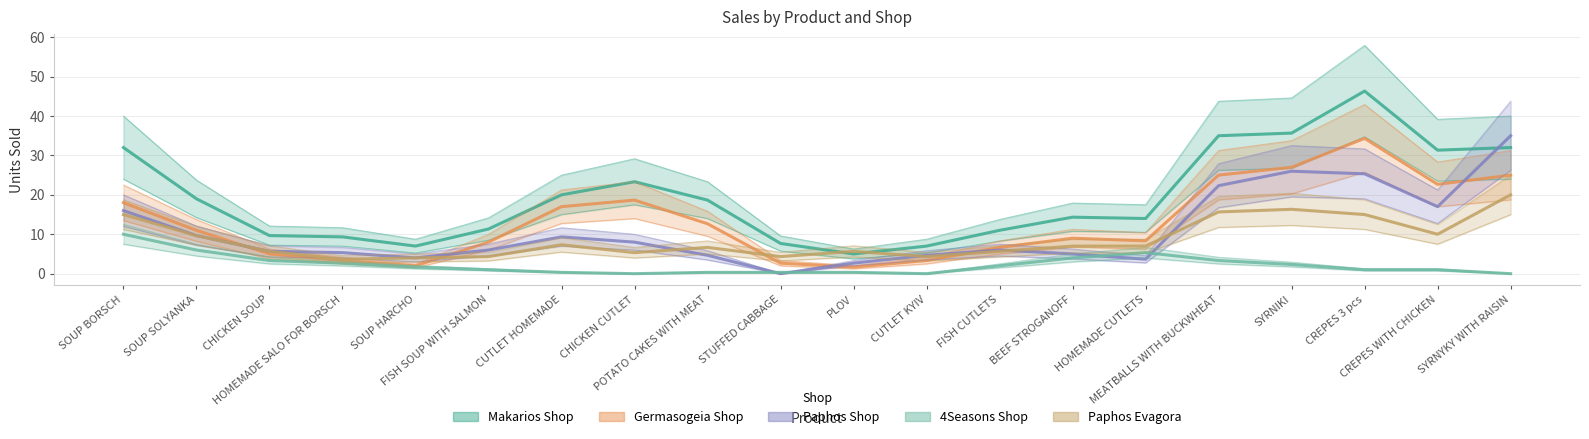

The Paphos Shop series shows 13.7 at CHICKEN CUTLET. True or false?

False